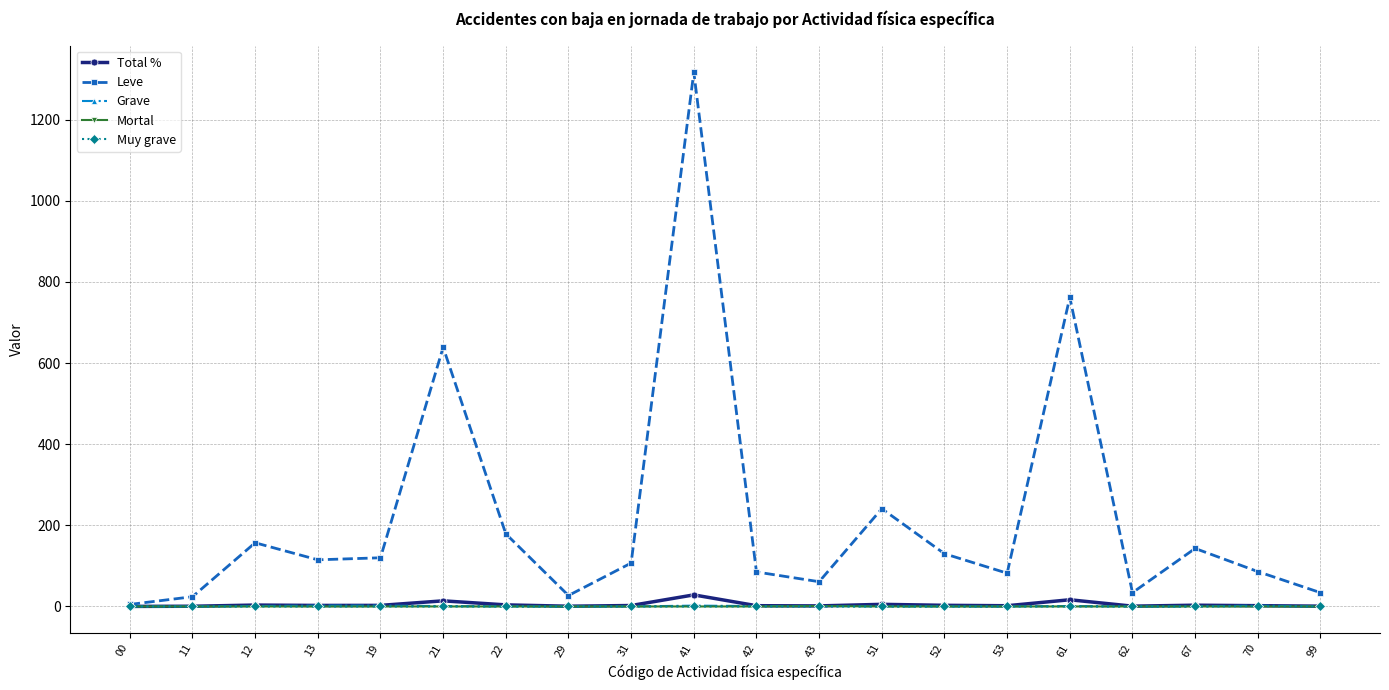

The Leve series shows 1317.0 at 41. True or false?

True